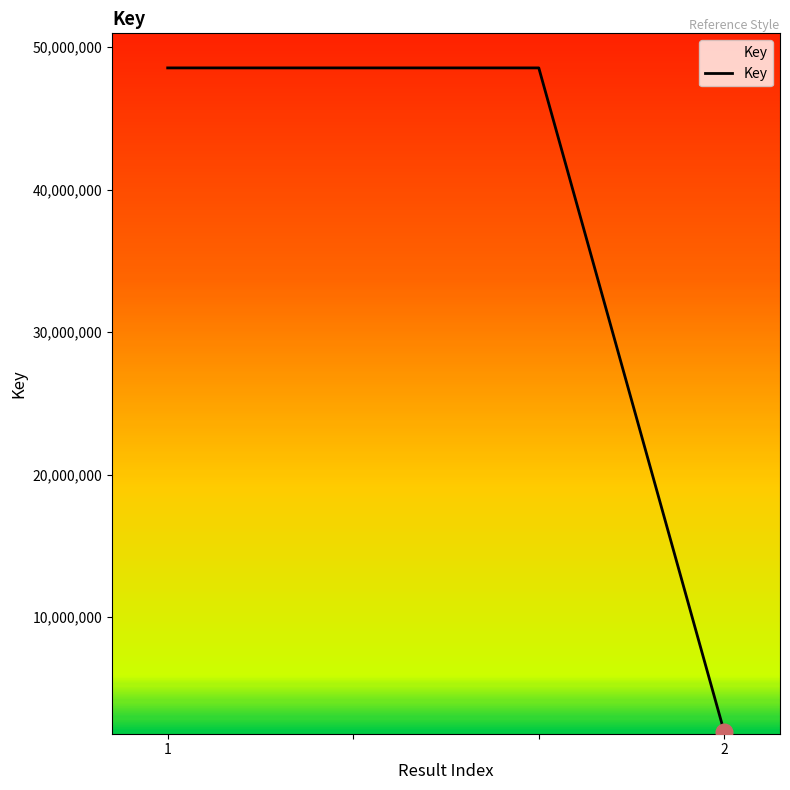

What is the sum of all values?

147548634